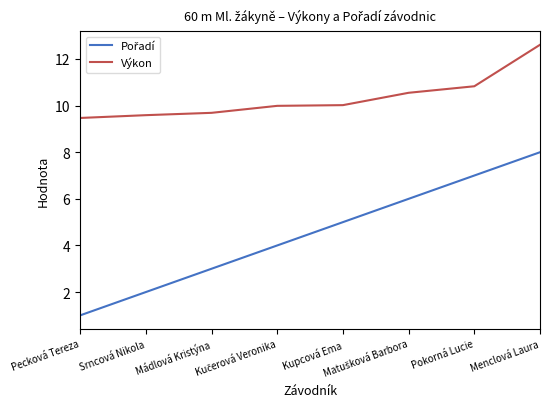

The Výkon series shows 12.6 at Menclová Laura. True or false?

True